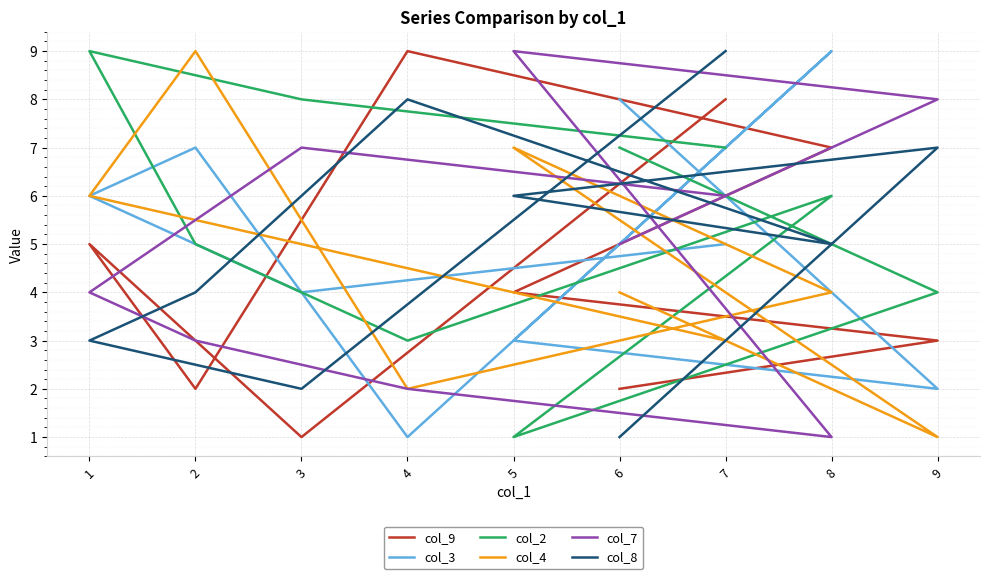

How many data points in col_9 are less than 4?

4